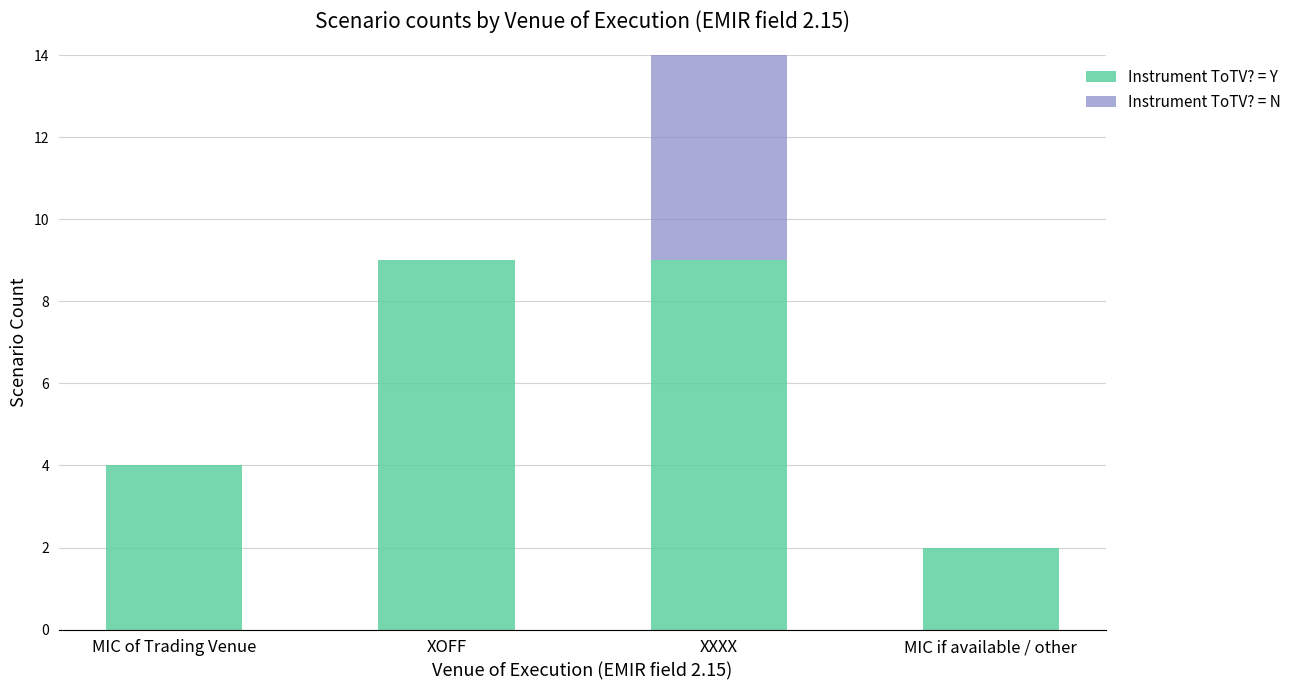

How many series are shown in this chart?

2